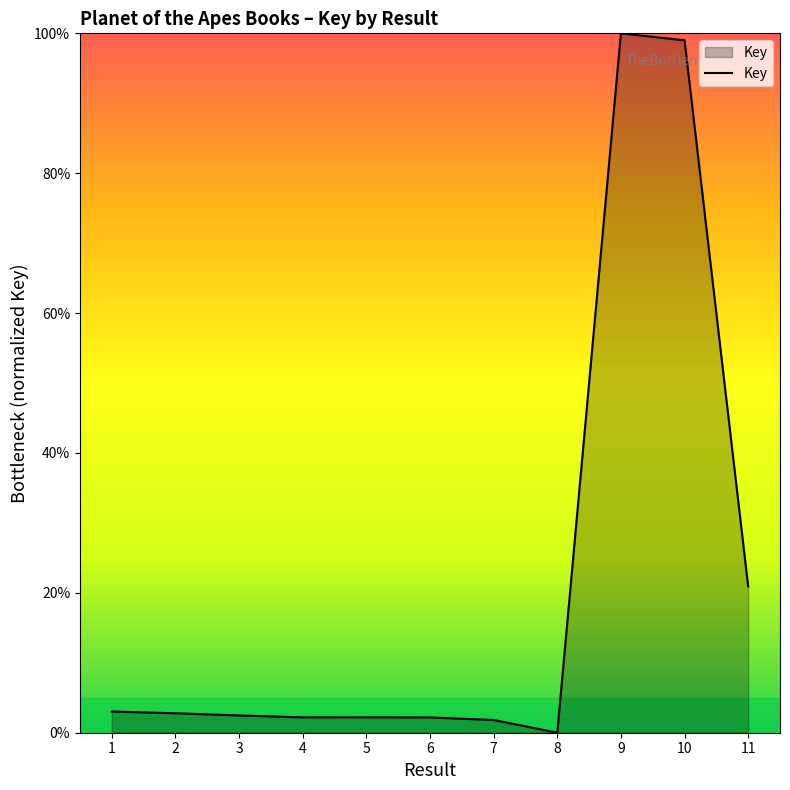

What is the change in value from 4 to 8?

-2.2